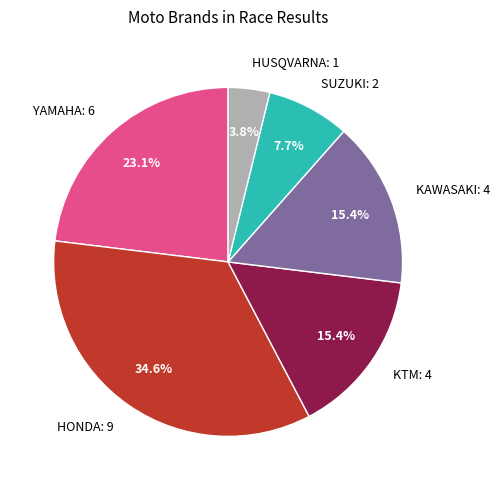

Does KTM represent more than half of the total?

No